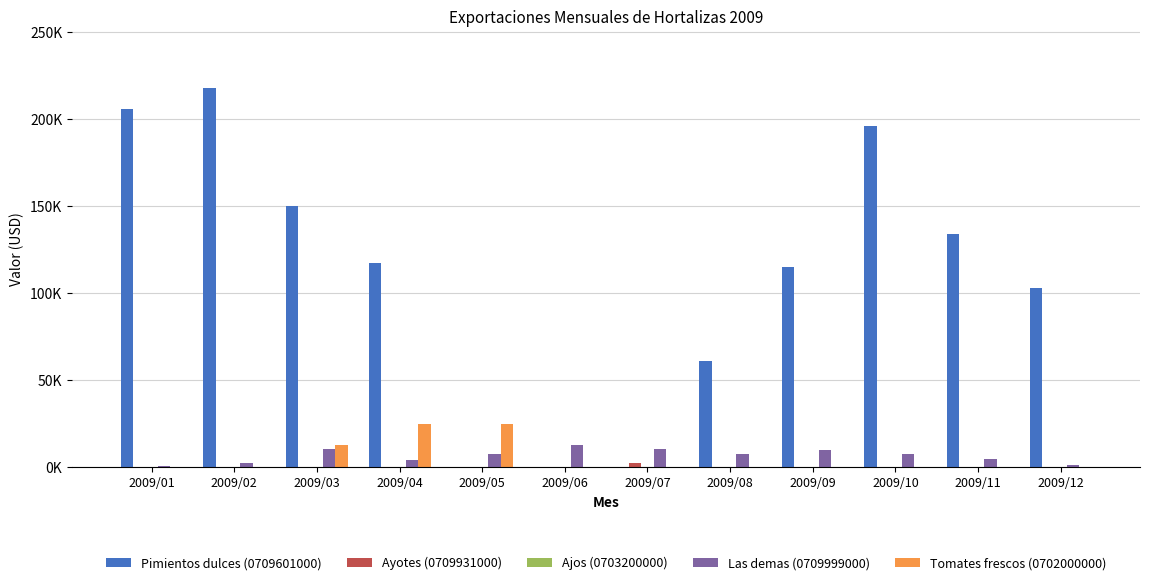

What is the total value across all series at 2009/07?

12401.3